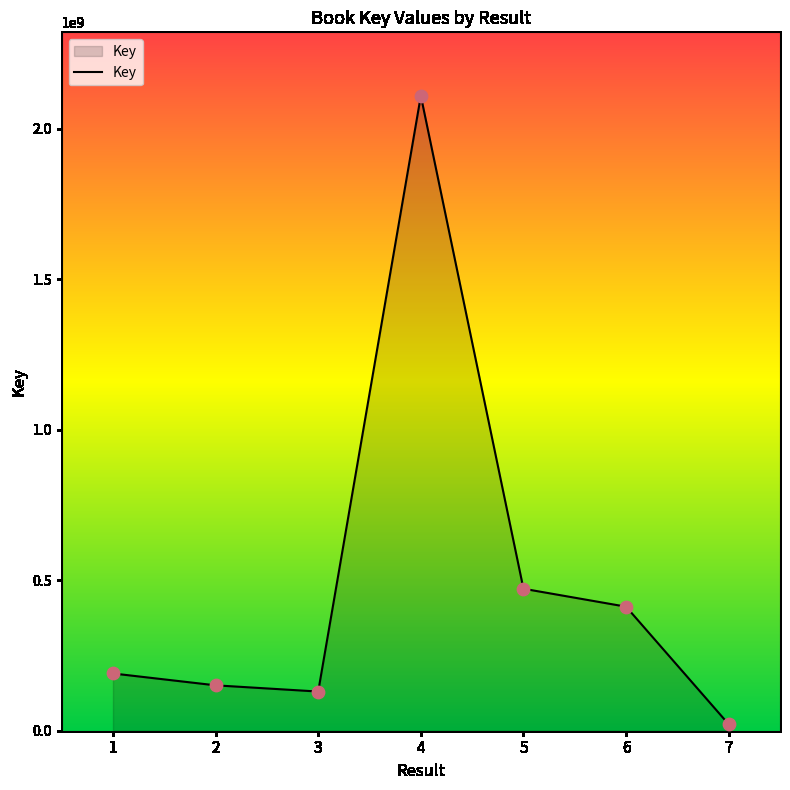

What is the change in value from 5 to 7?

-450119839